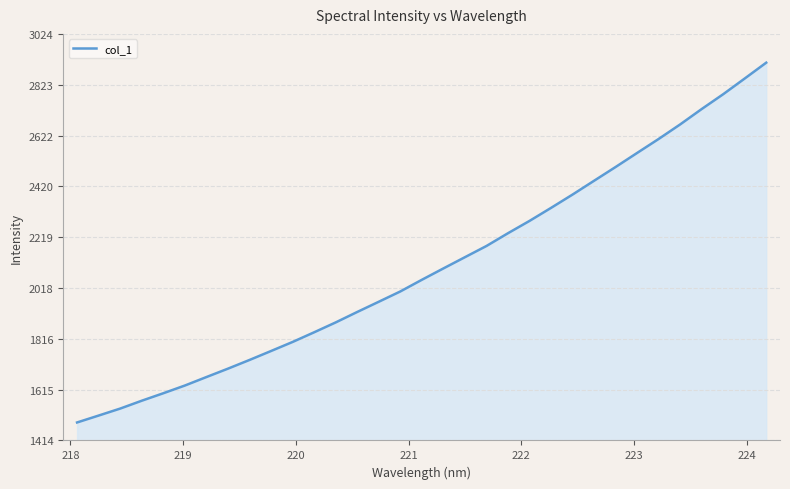

Reading left to right, transcribe all the data shown in this chart.

1485.1	1512.5	1540.1	1571.2	1600.9	1631.4	1665.0	1698.3	1732.7	1768.2	1804.1	1842.4	1881.5	1922.9	1963.3	2004.1	2050.3	2095.3	2139.8	2184.2	2234.8	2283.6	2335.2	2388.0	2442.7	2497.1	2552.8	2608.2	2665.8	2726.7	2785.4	2847.6	2910.4